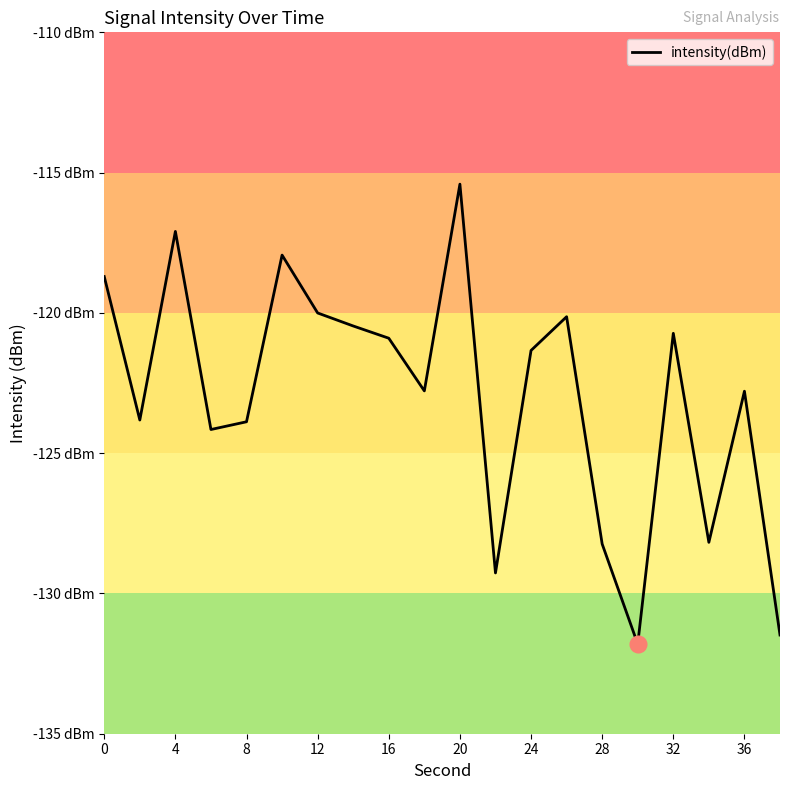

What is the average value?

-123.0